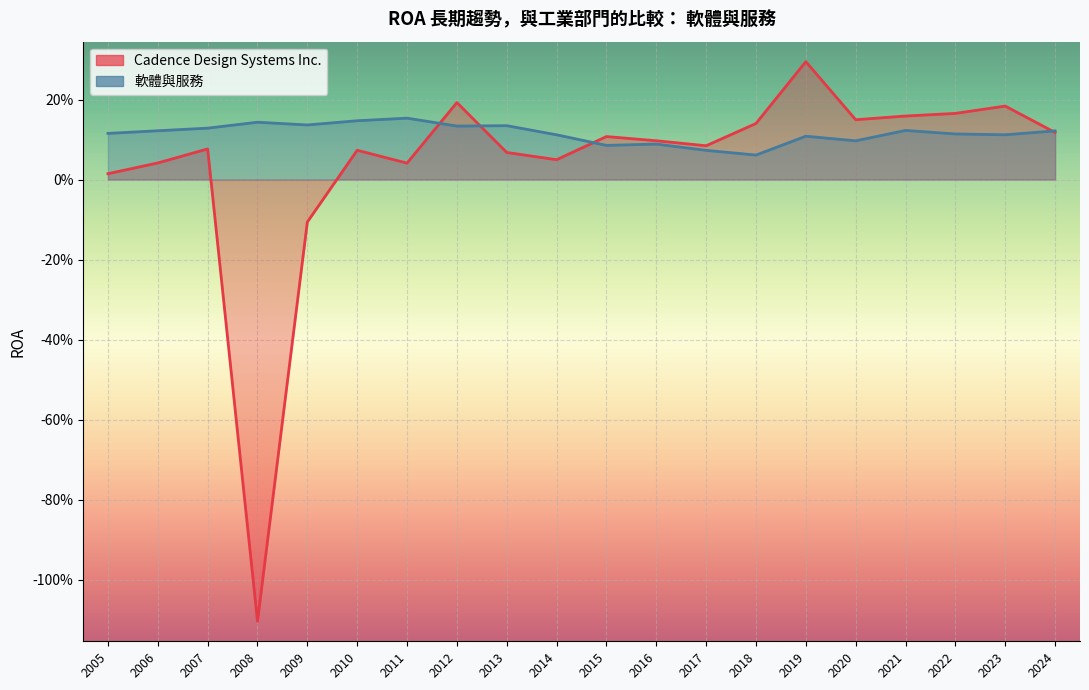

At how many categories does at least one series exceed -1?

20